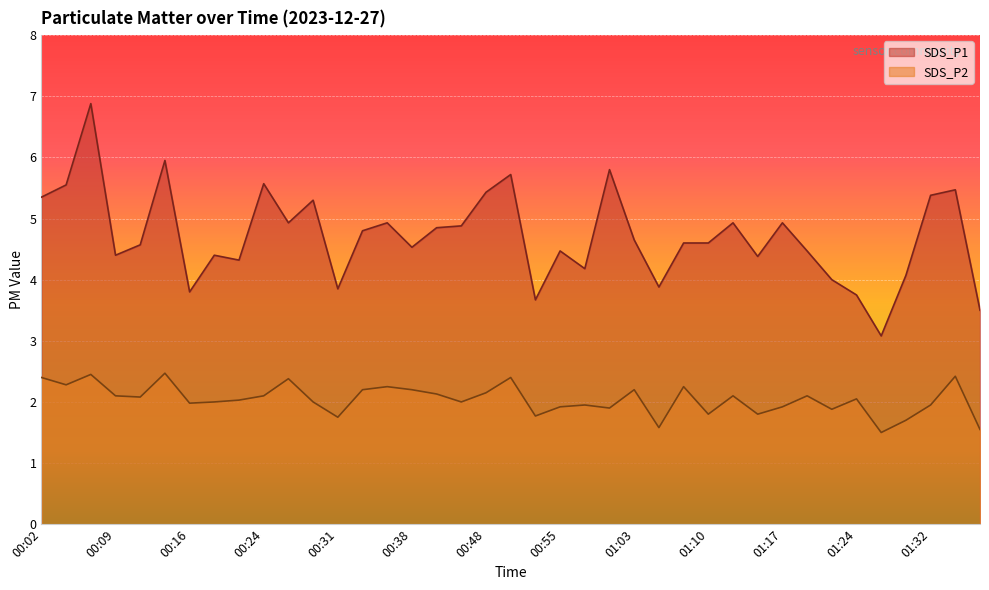

What position from the left is 00:24?

10